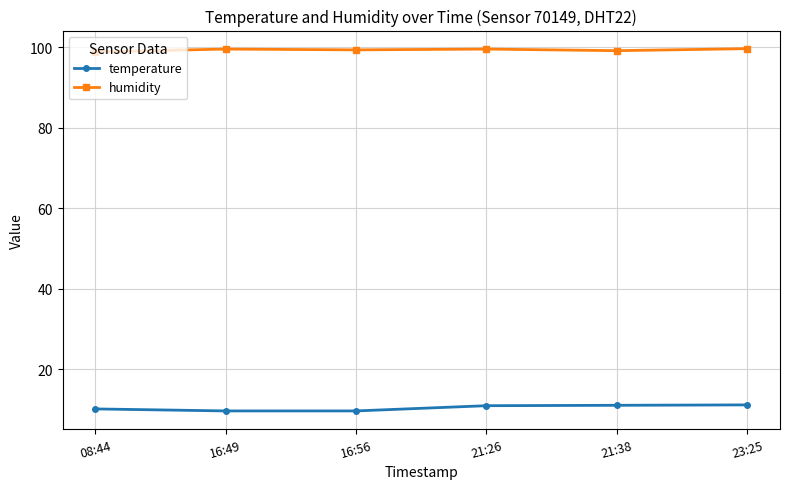

Read the humidity value at 21:26.

99.6